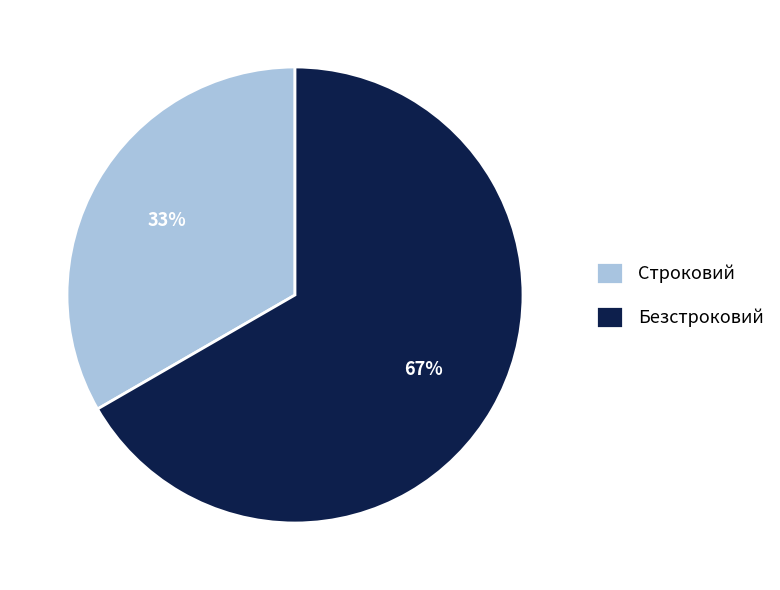

Does Безстроковий account for over 50% of the chart?

Yes